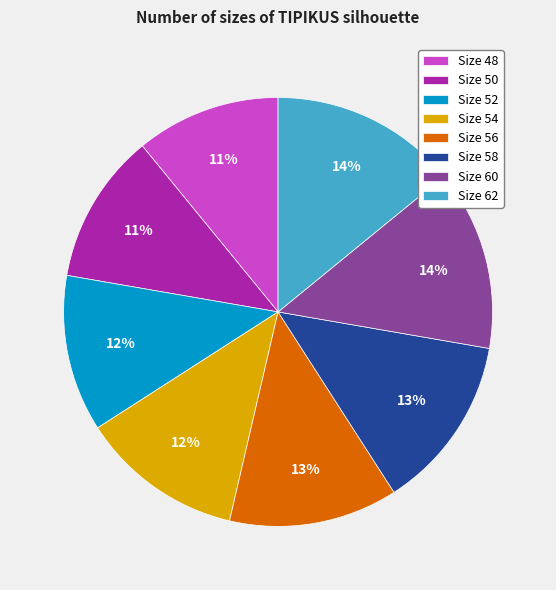

Approximately how many times larger is the value at Size 50 compared to Size 48?

1.0